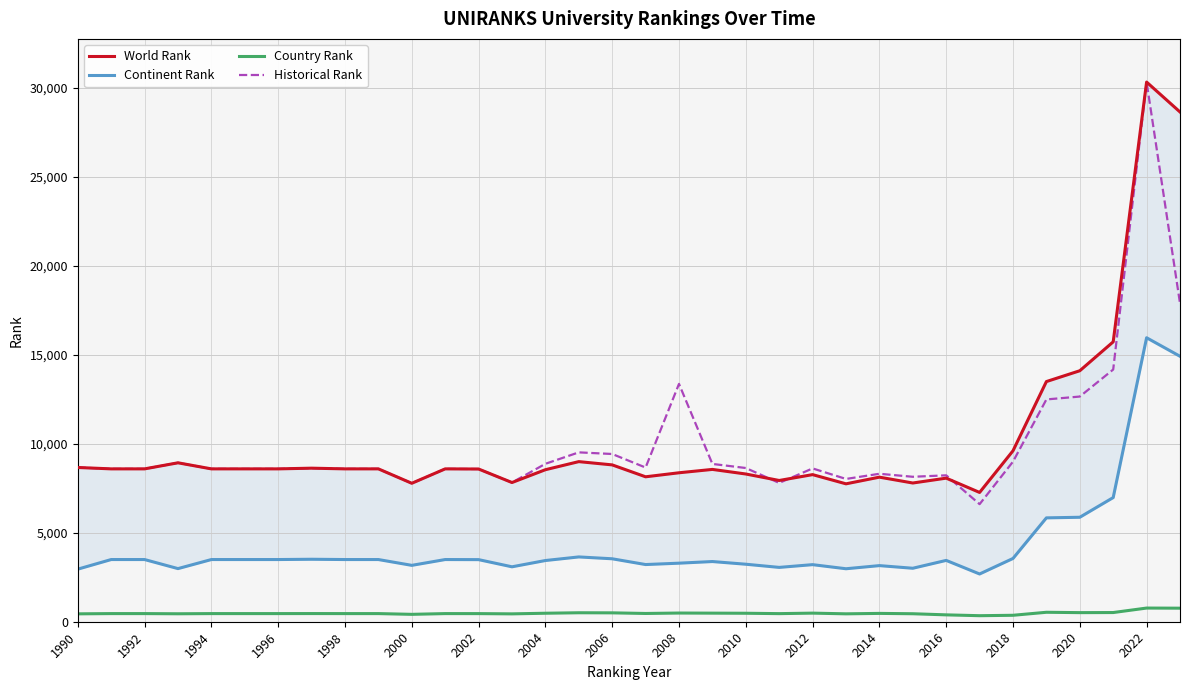

What is the minimum value for Continent Rank?

2682.0